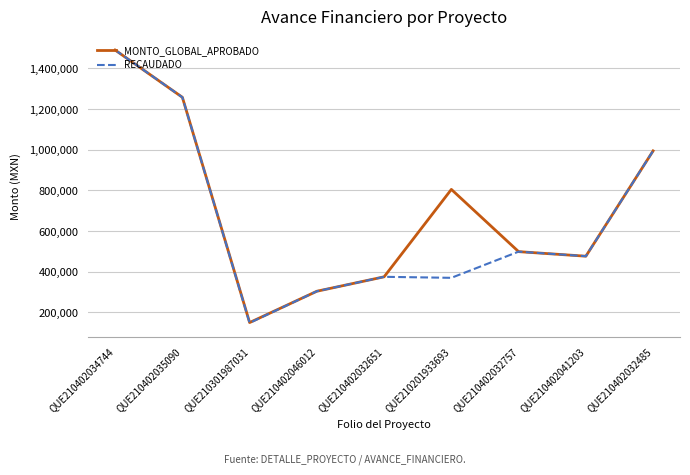

What is the difference between the maximum and minimum values in the MONTO_GLOBAL_APROBADO series?

1340388.3